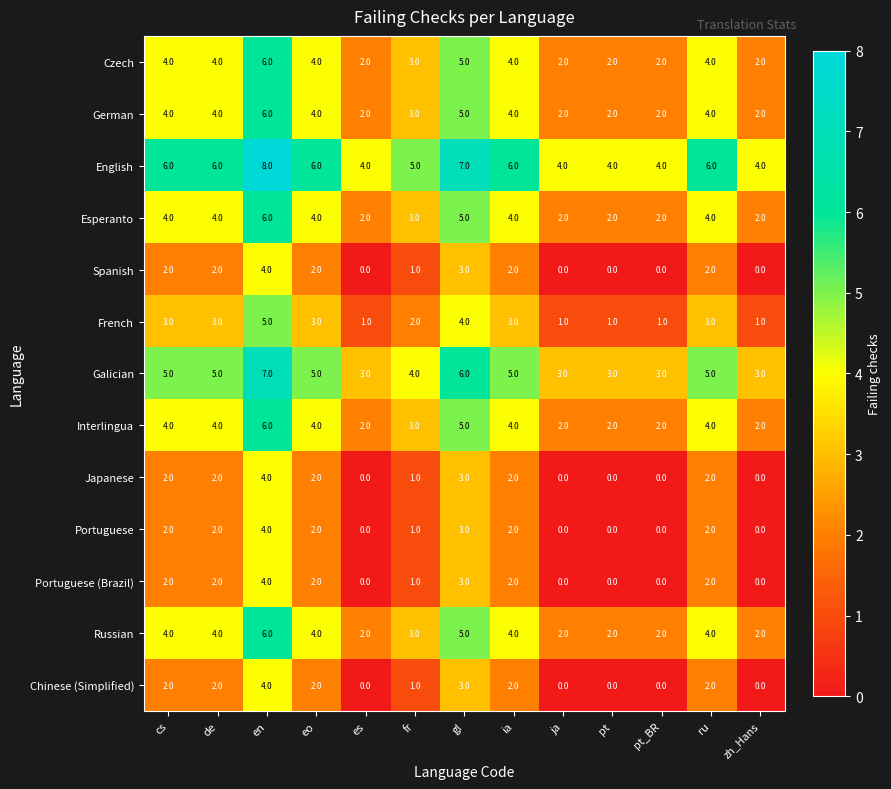

Is it true that German equals 4 at ia?

True